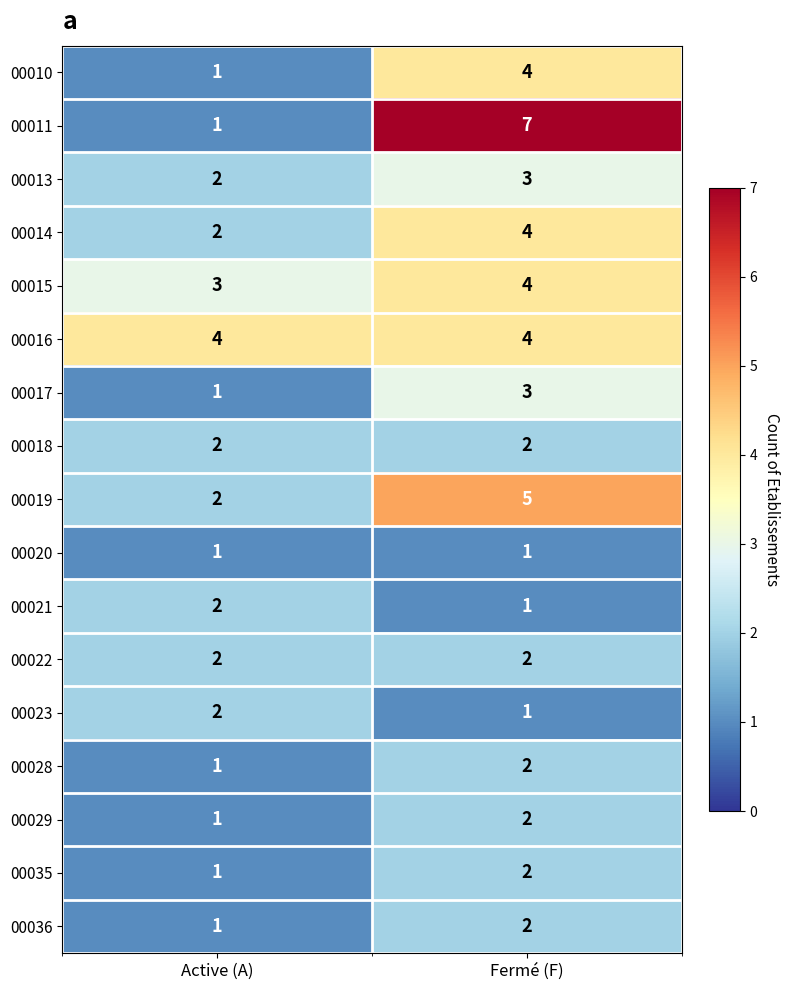

Which series has the largest range (max minus min)?

row_1